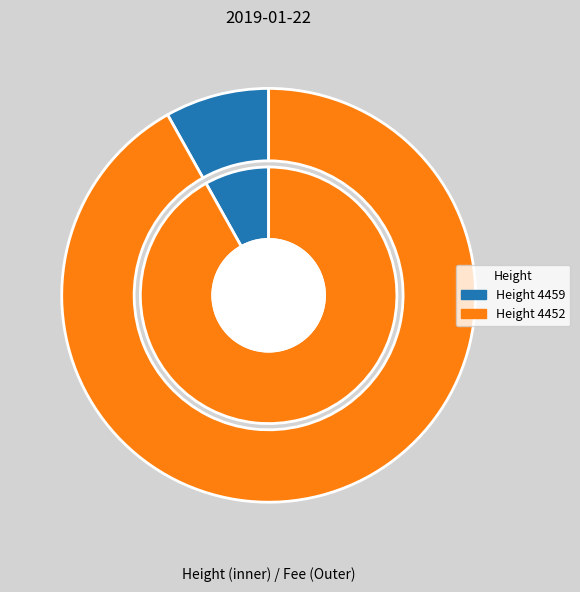

Count the number of slices in the pie.

2